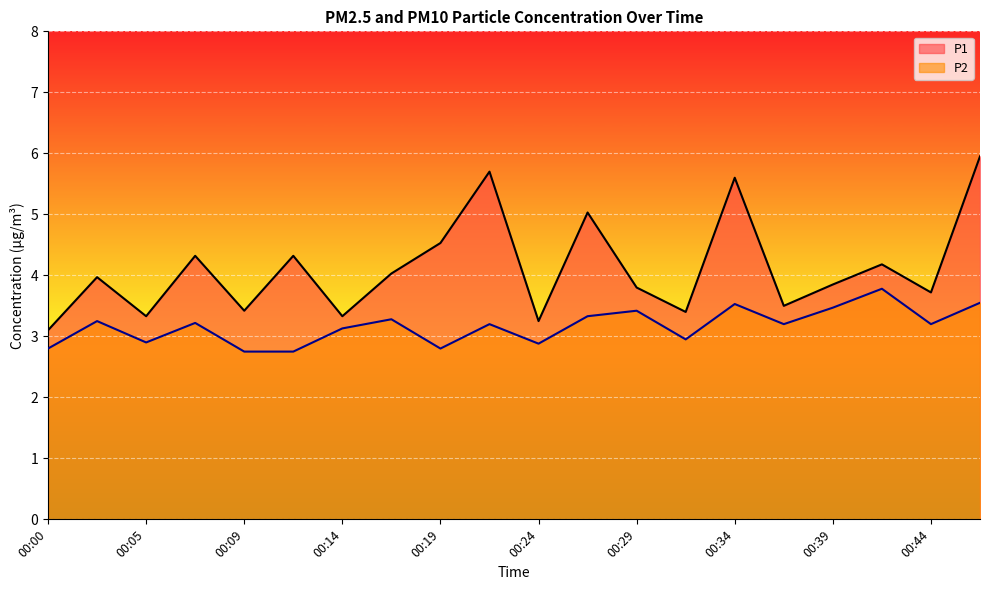

At which category does P2 reach its first local valley?

00:05